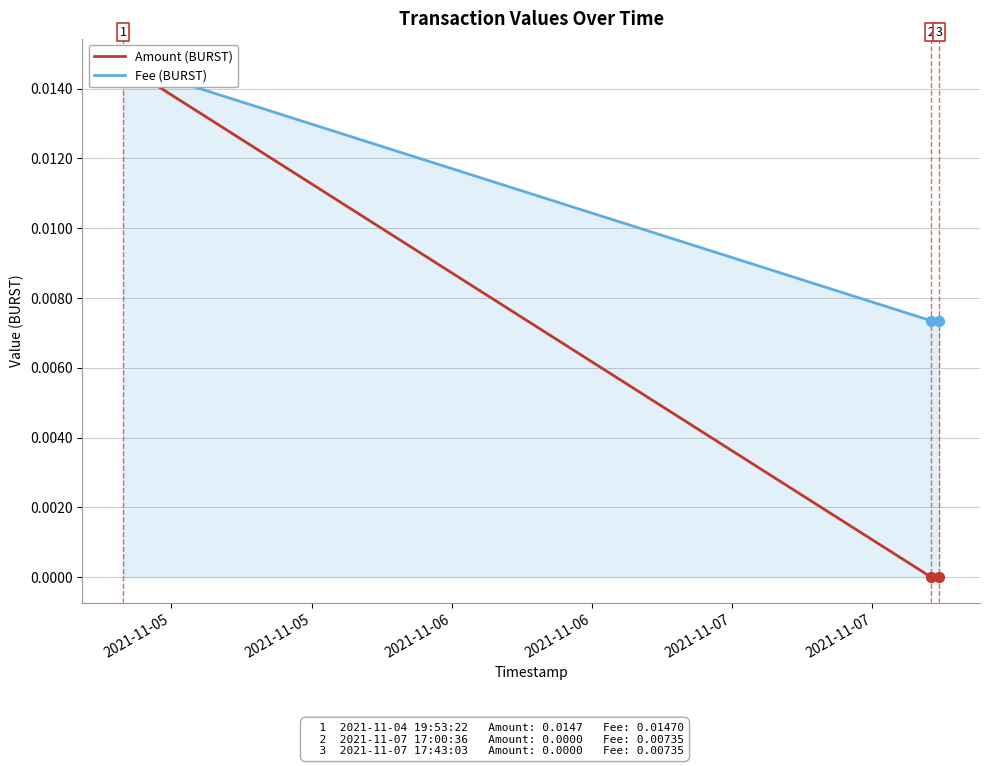

Which series contains the highest Y value?

Amount (BURST)